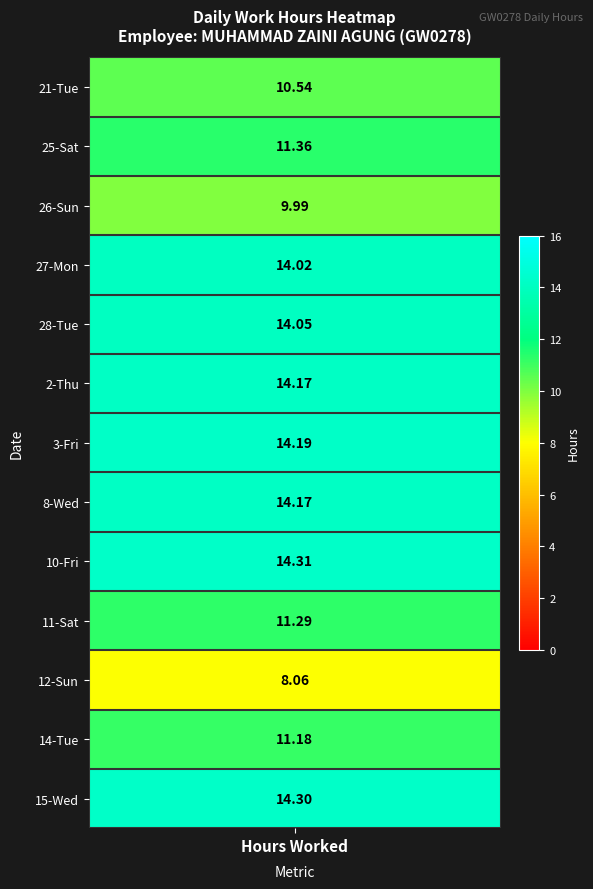

How many values in the 26_Sun series exceed 0?

1